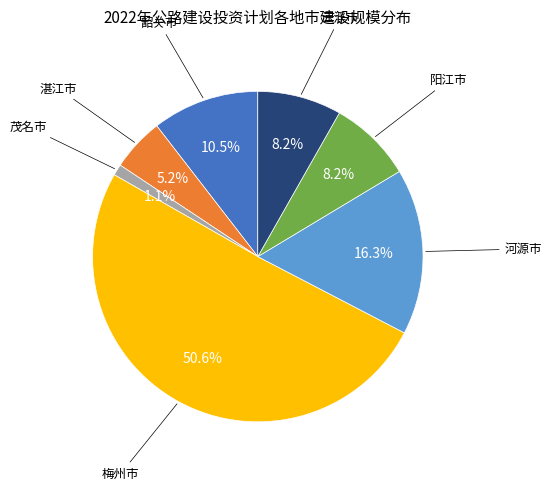

How many slices are in this pie chart?

7